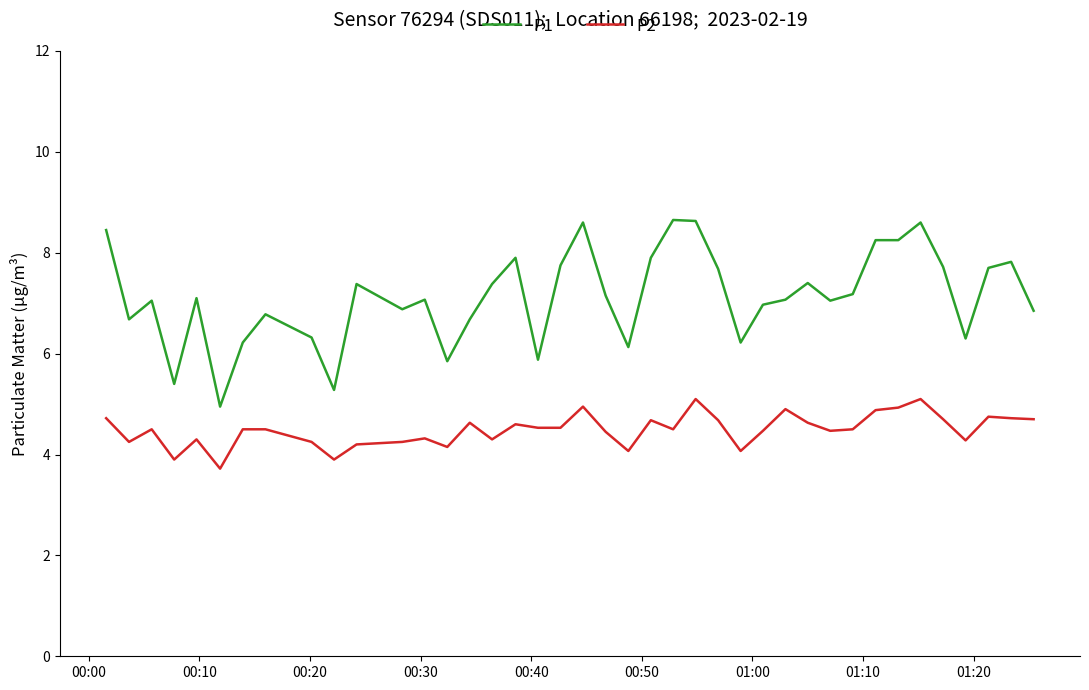

What is the minimum value for P2?

3.7